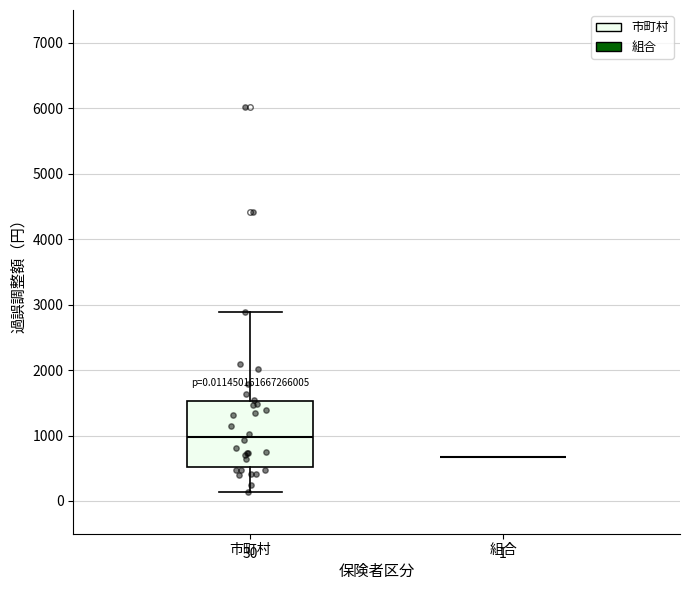

Which box is the tallest, from its lower edge to its upper edge?

市町村